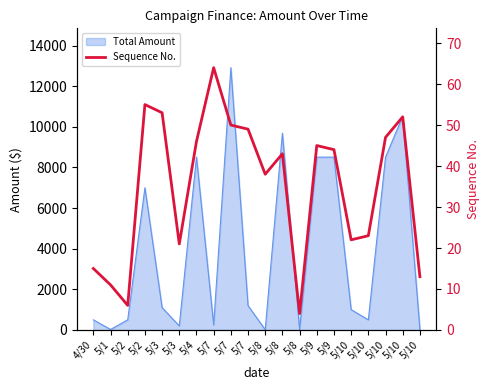

What is the difference between the values at 5/10 and 5/3?

2